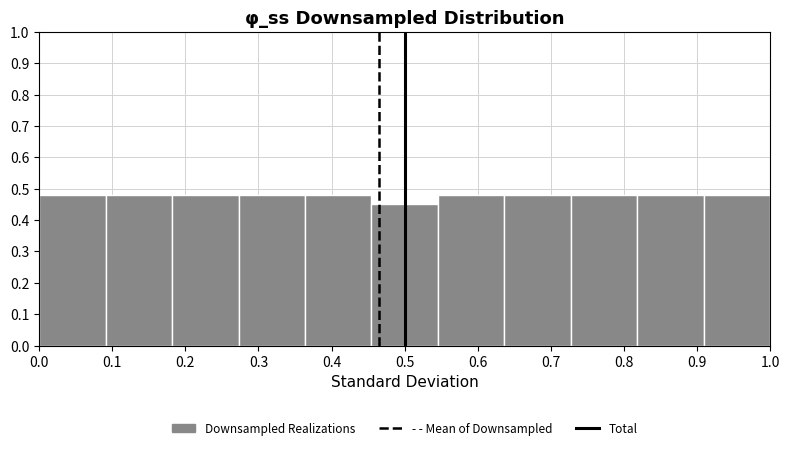

Reading left to right, transcribe this chart: for each bar, give the range it covers on the x-axis and its height. Neither the bar edges nor the heights are printed on the chart, so give them approximately, as read against the axes.

0.00 to 0.09: 0.48
0.09 to 0.18: 0.48
0.18 to 0.27: 0.48
0.27 to 0.36: 0.48
0.36 to 0.45: 0.48
0.45 to 0.55: 0.45
0.55 to 0.64: 0.48
0.64 to 0.73: 0.48
0.73 to 0.82: 0.48
0.82 to 0.91: 0.48
0.91 to 1.00: 0.48